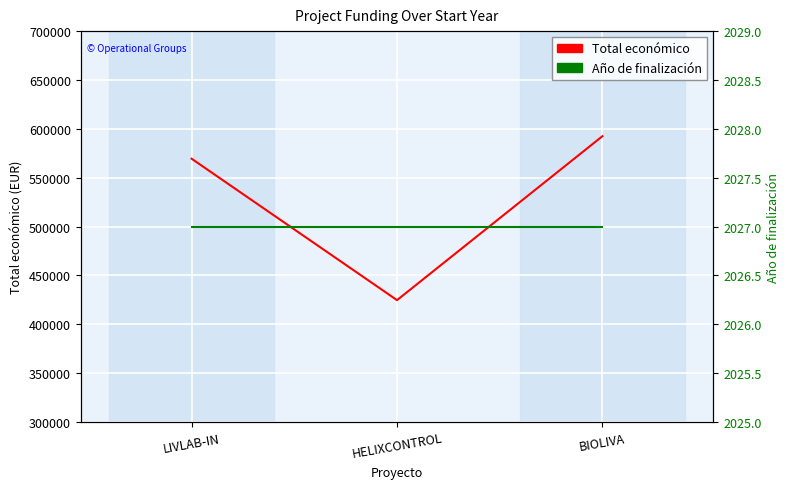

How many Total económico values are between 424720 and 592475?

3